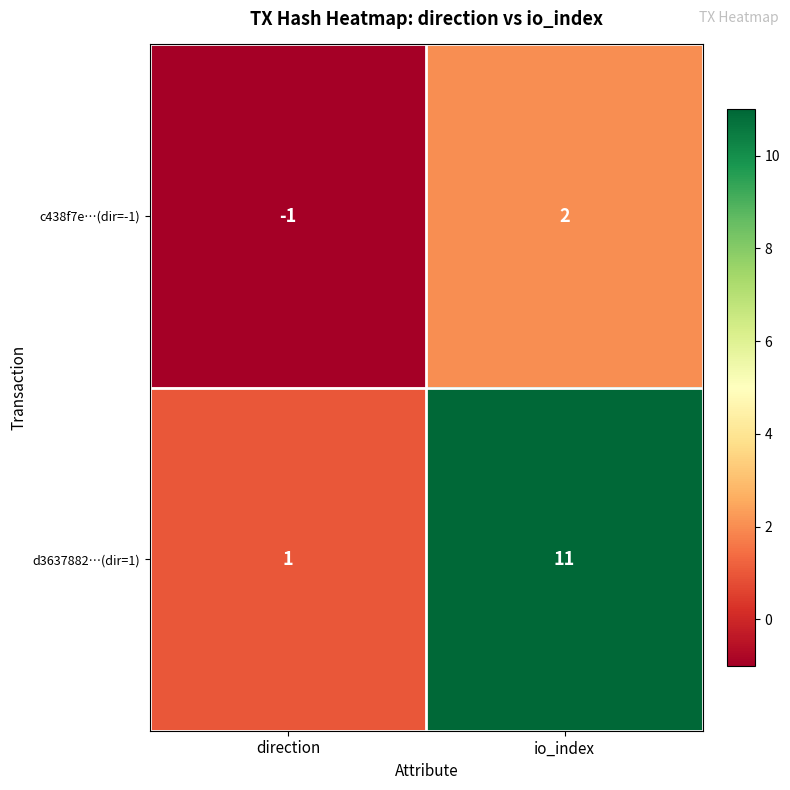

What value does the d3637882…(dir=1) series have at io_index, to the nearest 10?

10